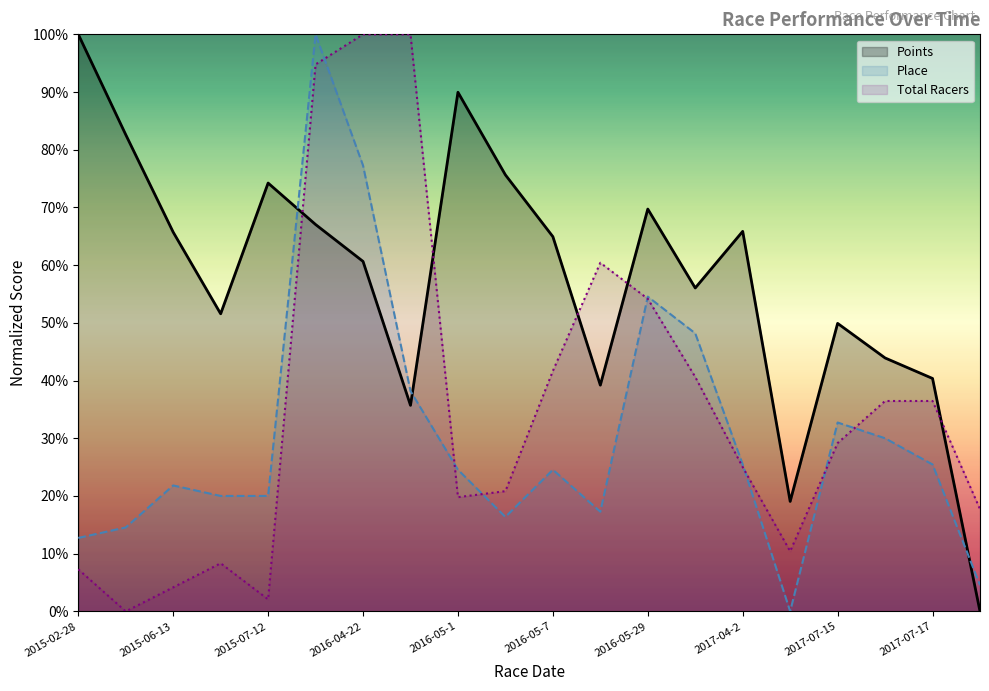

The Points series shows 69.7 at 2016-05-29. True or false?

True